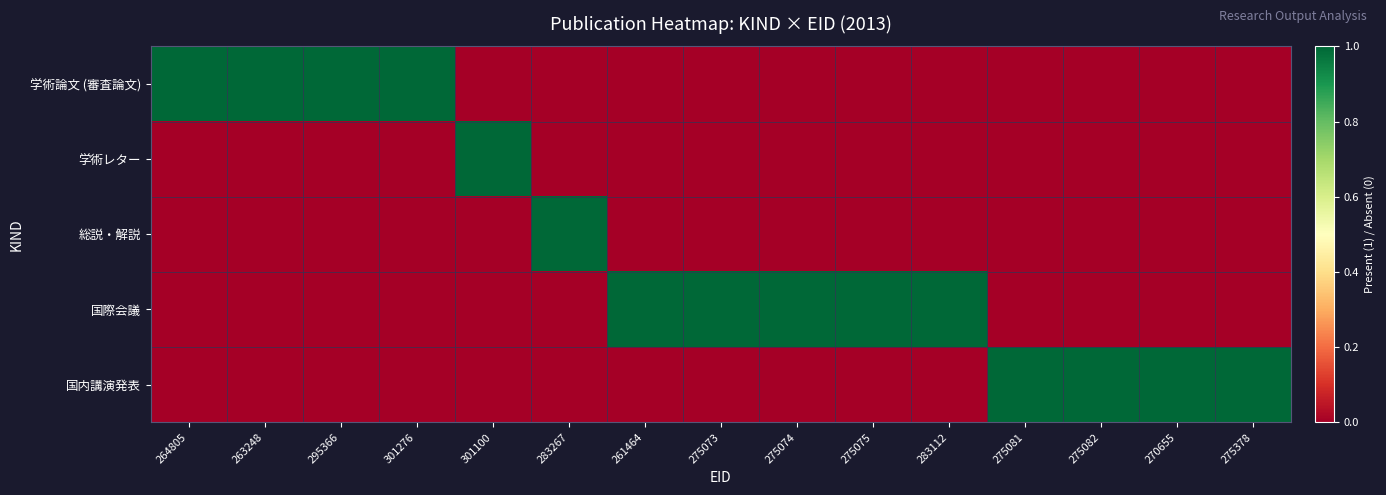

Reading left to right, list all the values displayed in this chart.

学術論文 (審査論文): 264805=1	263248=1	295366=1	301276=1	301100=0	283267=0	261464=0	275073=0	275074=0	275075=0	283112=0	275081=0	275082=0	270655=0	275378=0
学術レター: 264805=0	263248=0	295366=0	301276=0	301100=1	283267=0	261464=0	275073=0	275074=0	275075=0	283112=0	275081=0	275082=0	270655=0	275378=0
総説・解説: 264805=0	263248=0	295366=0	301276=0	301100=0	283267=1	261464=0	275073=0	275074=0	275075=0	283112=0	275081=0	275082=0	270655=0	275378=0
国際会議: 264805=0	263248=0	295366=0	301276=0	301100=0	283267=0	261464=1	275073=1	275074=1	275075=1	283112=1	275081=0	275082=0	270655=0	275378=0
国内講演発表: 264805=0	263248=0	295366=0	301276=0	301100=0	283267=0	261464=0	275073=0	275074=0	275075=0	283112=0	275081=1	275082=1	270655=1	275378=1